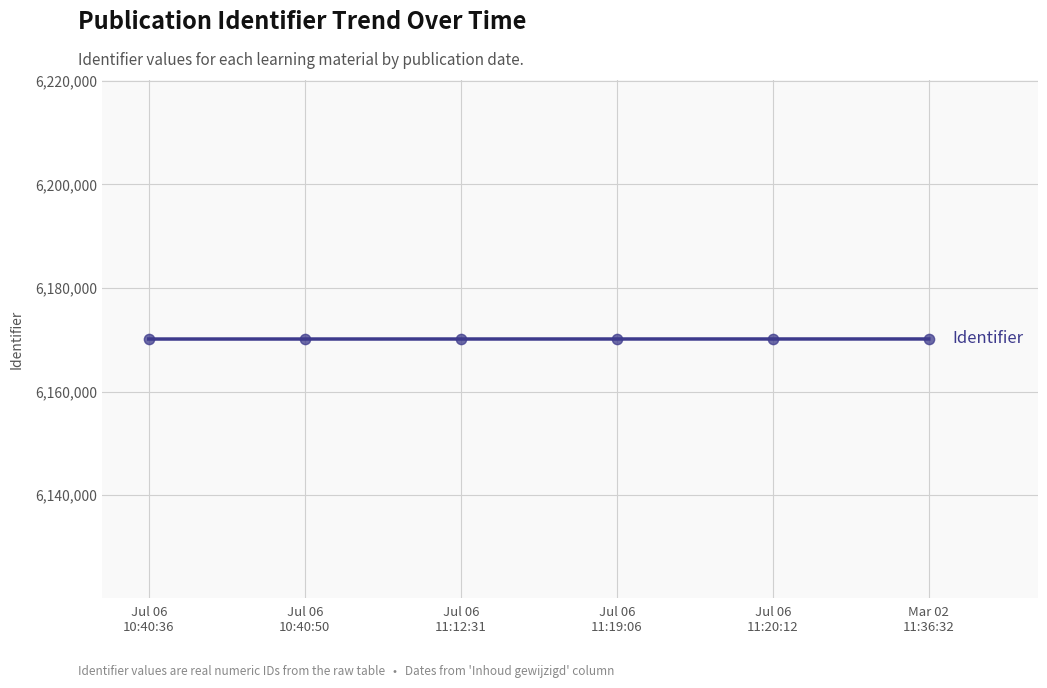

What is the average value?

6170152